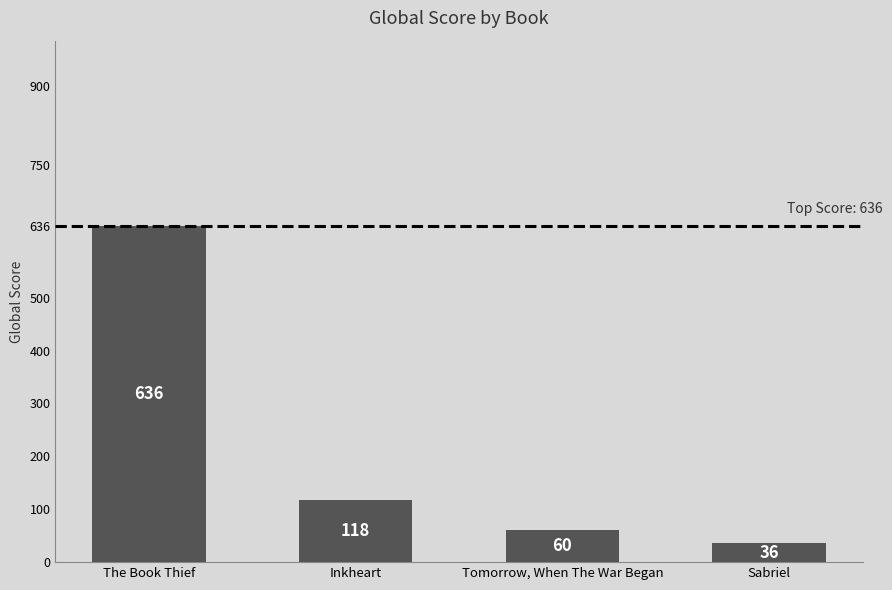

Is it true that the value at Tomorrow, When The War Began is 106?

False